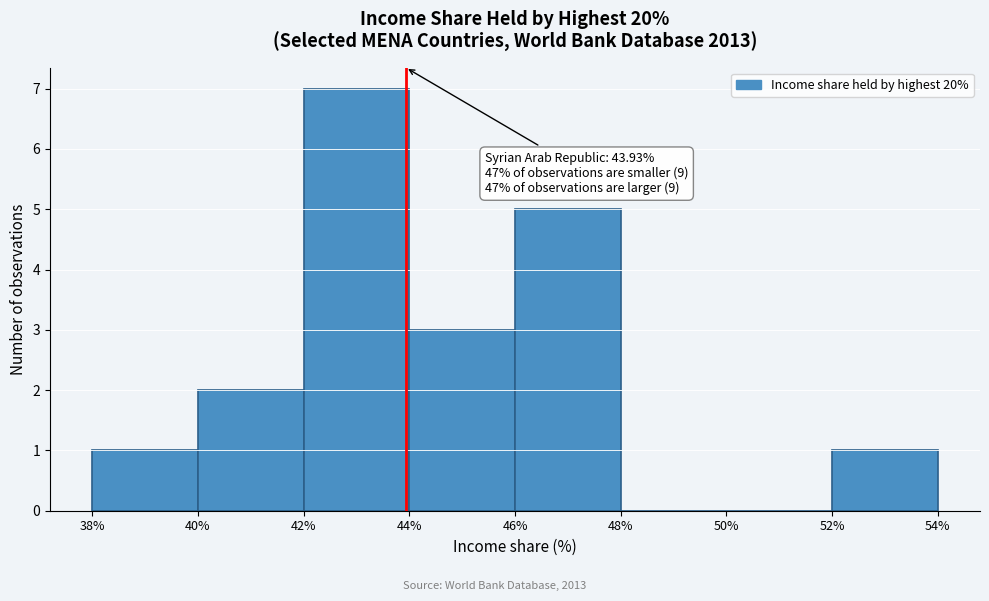

Over which range of the x-axis is the bar tallest?

42% to 44%